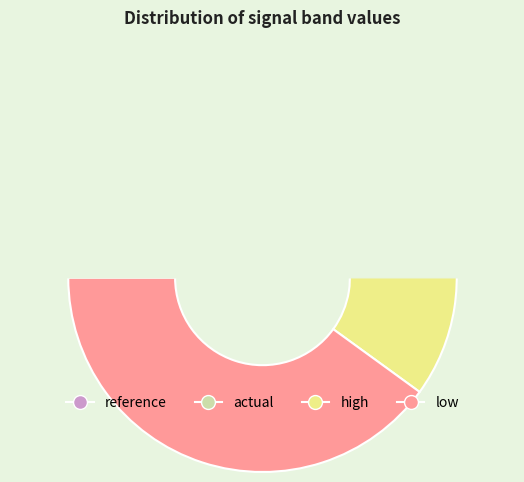

Does reference account for over 50% of the chart?

No